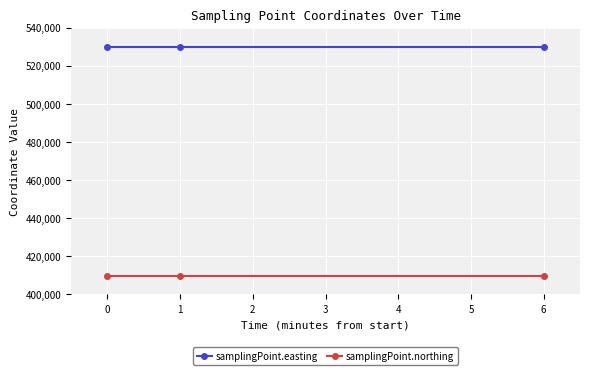

How many lines are shown in the chart?

2